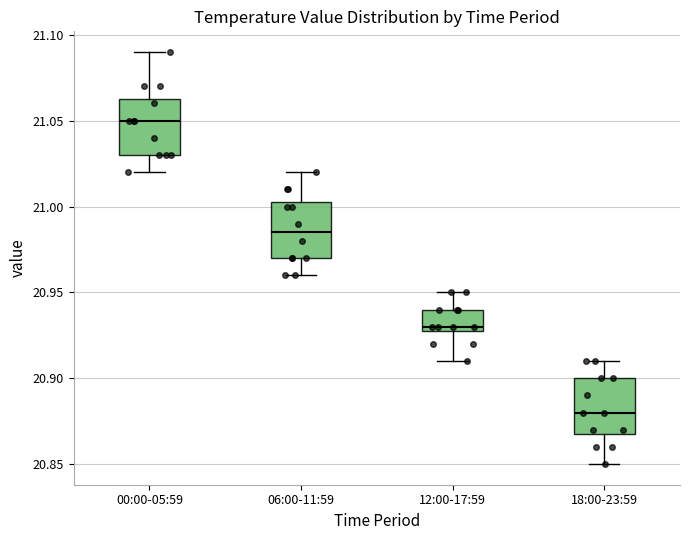

Reading left to right, transcribe this box plot: for each box, give where its median line is, the range the box spans, and where its two whiskers end, as read against the y-axis. The values are not printed on the chart, so give them approximately, as read against the axis.

00:00-05:59: median 21.050, box 21.030 to 21.065, whiskers 21.020 to 21.090
06:00-11:59: median 20.985, box 20.970 to 21.005, whiskers 20.960 to 21.020
12:00-17:59: median 20.930 (just above the box's lower edge), box 20.930 to 20.940, whiskers 20.910 to 20.950
18:00-23:59: median 20.880, box 20.870 to 20.900, whiskers 20.850 to 20.910